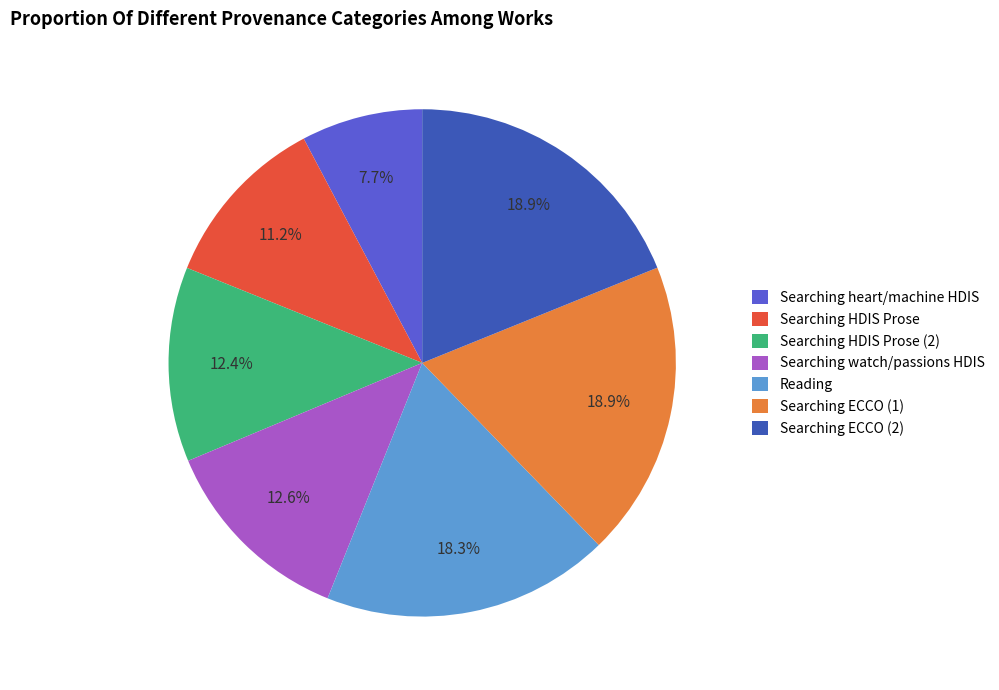

Combined, do Searching heart/machine HDIS and Searching HDIS Prose account for over 50%?

No